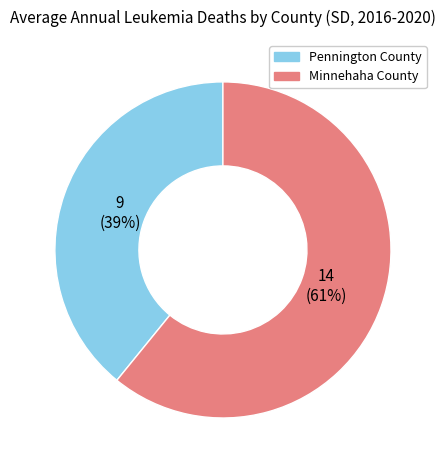

How many slices are in this pie chart?

2